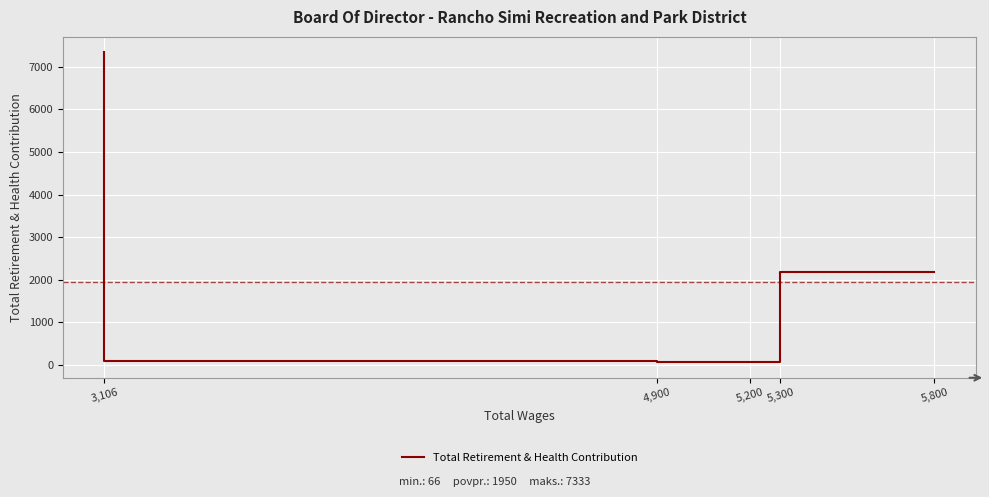

Reading left to right, extract all data points from this chart.

5,800=2188	5,300=66	5,200=66	4,900=97	3,106=7333